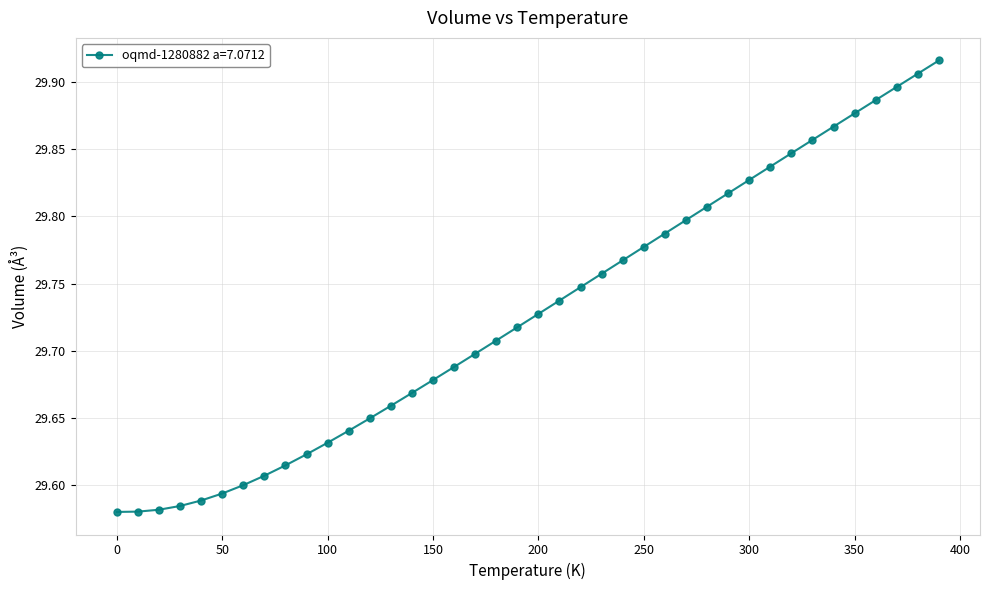

What is the sum of all values?

1189.1